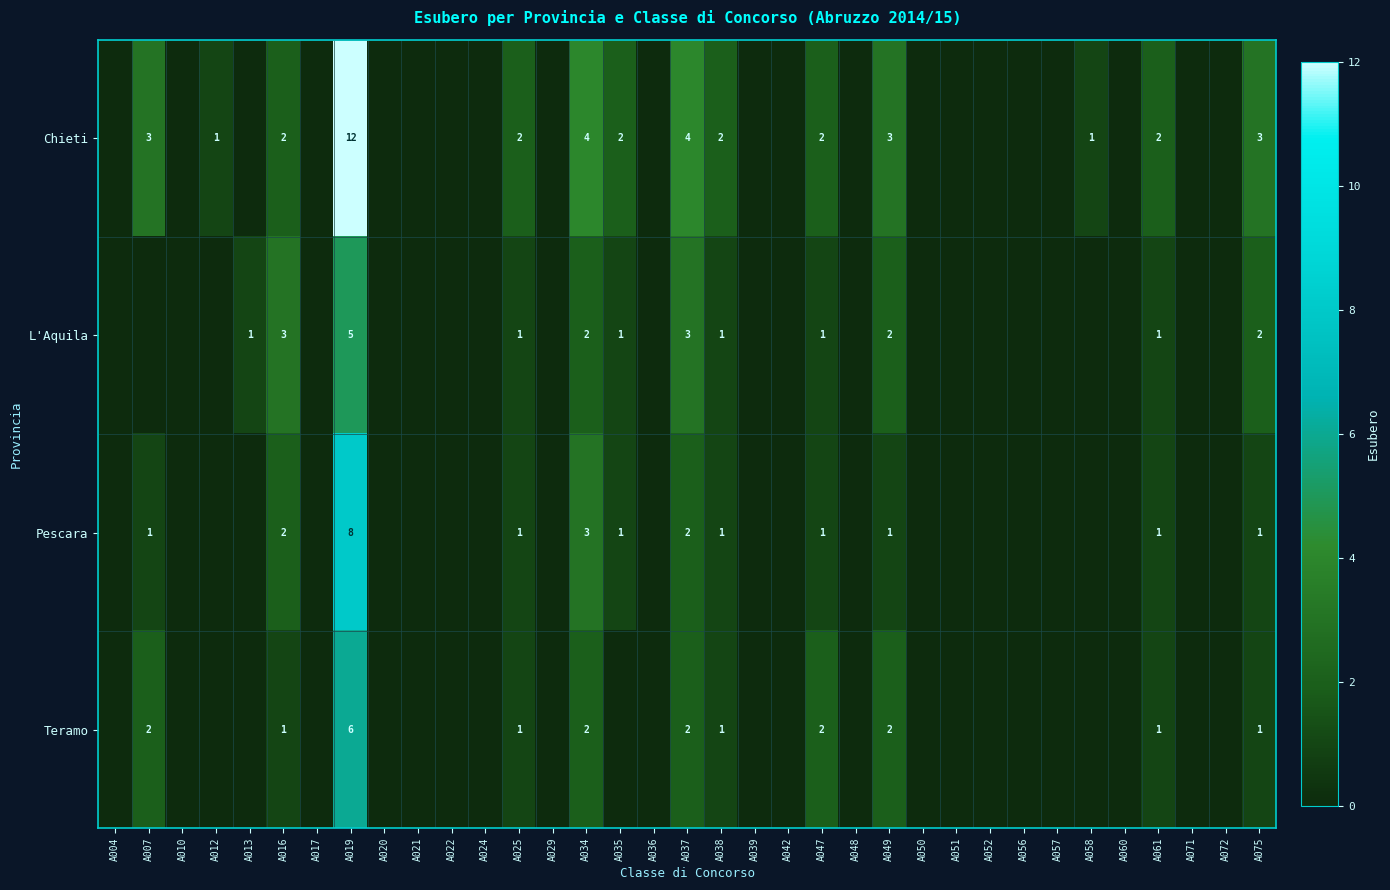

At how many categories does at least one series exceed 0?

15